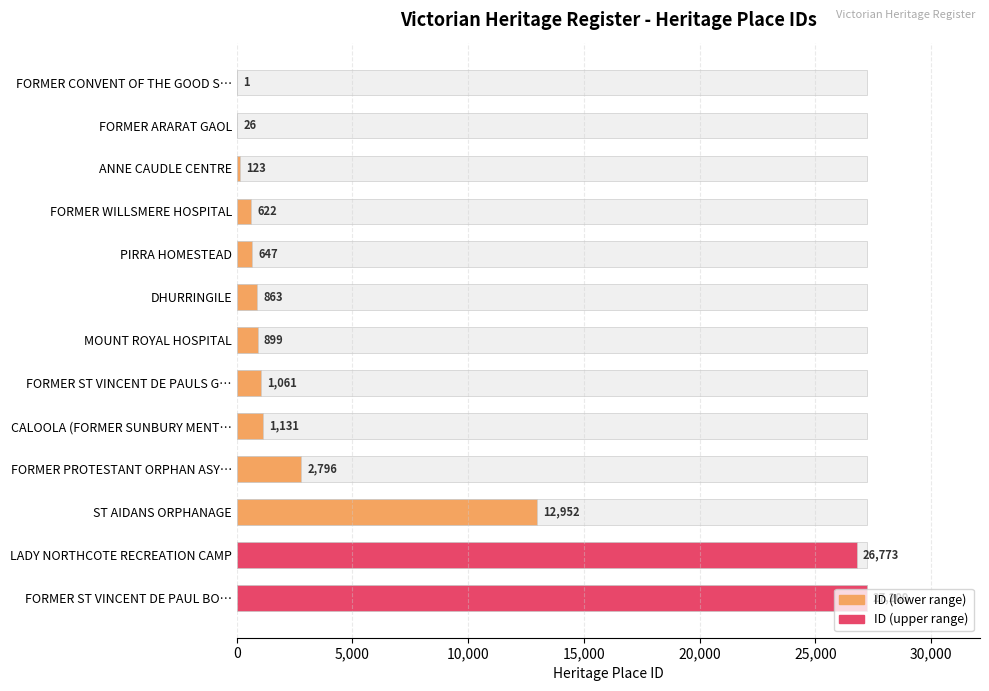

Does the chart contain stacked bars?

No